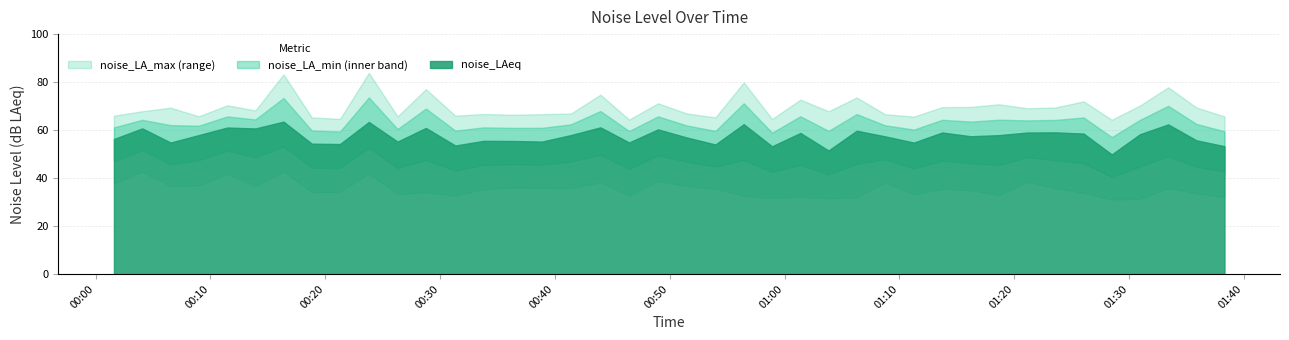

What is the sum of all noise_LA_max values?

2781.1